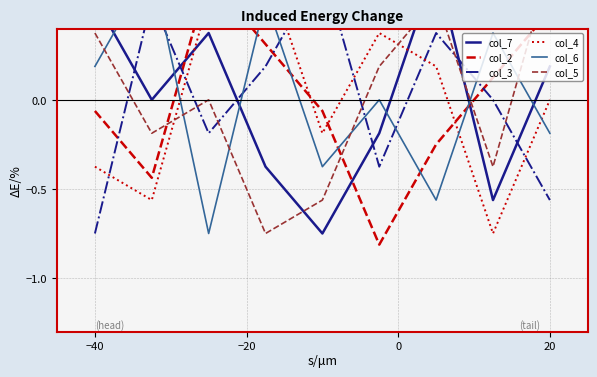

Does the chart have visible grid lines?

Yes